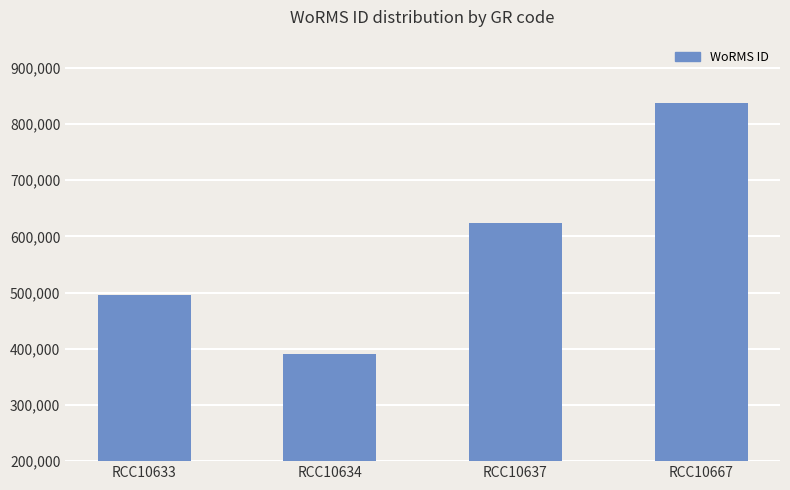

What value does the data have at RCC10667, to the nearest 100?

837100